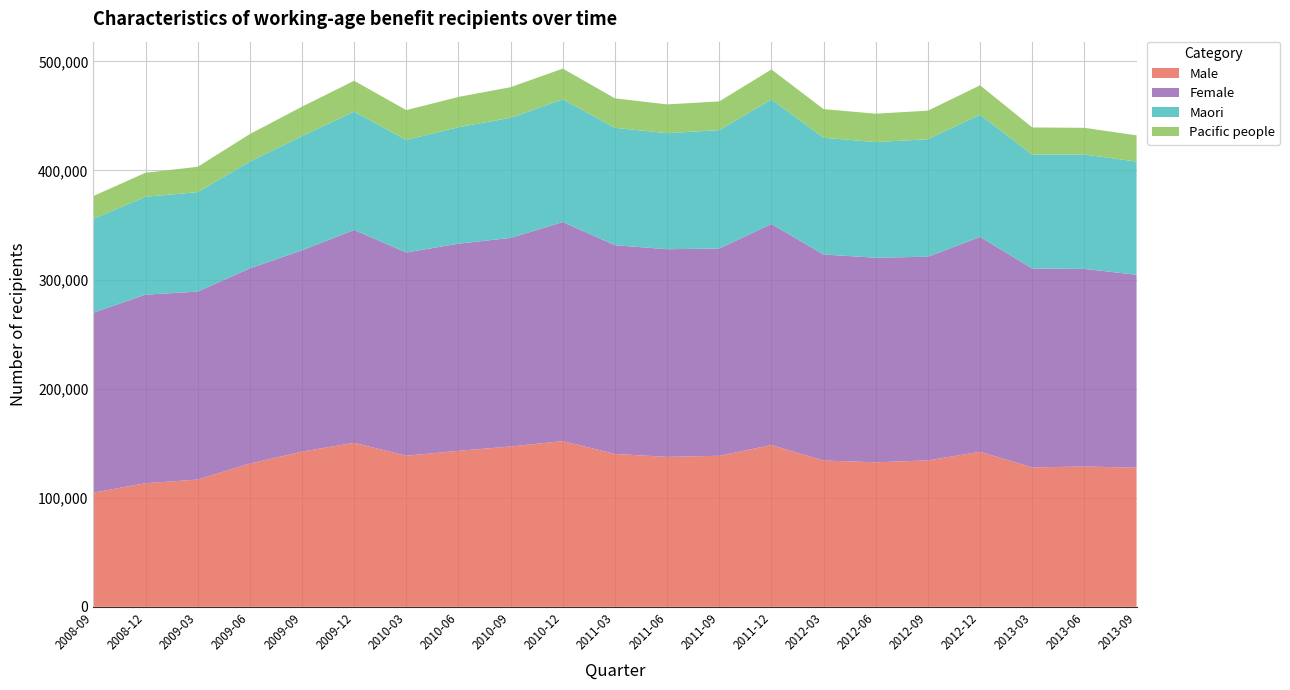

Reading left to right, what are all the values shown in this chart?

Male: 104659	113308	116650	131262	142268	150336	138509	143022	146977	151902	140149	137467	138464	148292	134110	132488	134221	142112	127786	128658	127506
Female: 164949	172868	172309	179034	184543	195140	186305	189902	191235	200805	191380	190350	190032	202640	188841	187553	186721	196983	182360	181124	176888
Maori: 86074	89748	91187	97814	104734	108510	103199	106764	110099	112569	107607	106375	108526	114116	107094	106001	107756	112029	104405	104836	103824
Pacific people: 20909	22014	23246	25259	26963	28283	27333	27757	28050	28154	27001	26402	26318	27582	26209	26038	26140	26979	24914	24501	23986